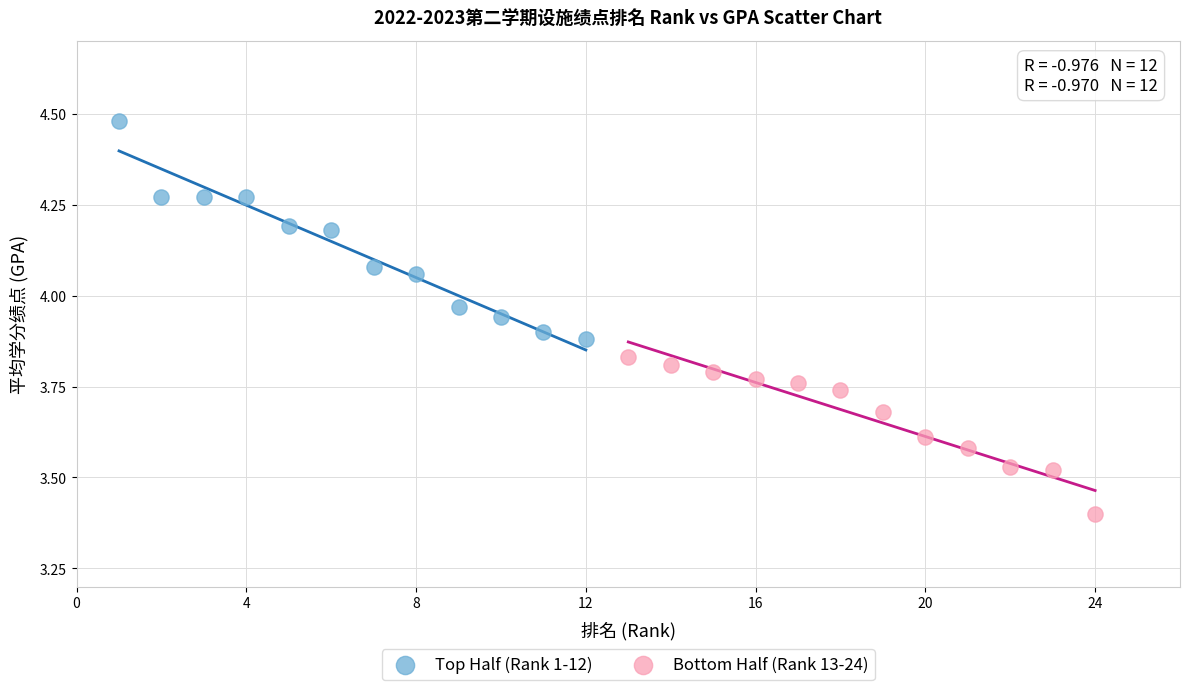

Which series reaches the maximum Y coordinate?

Top Half (Rank 1-12)